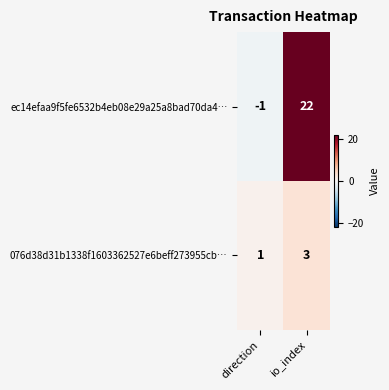

True or false: 076d38d31b1338f1603362527e6beff273955cb… has a value of 4 at io_index.

False